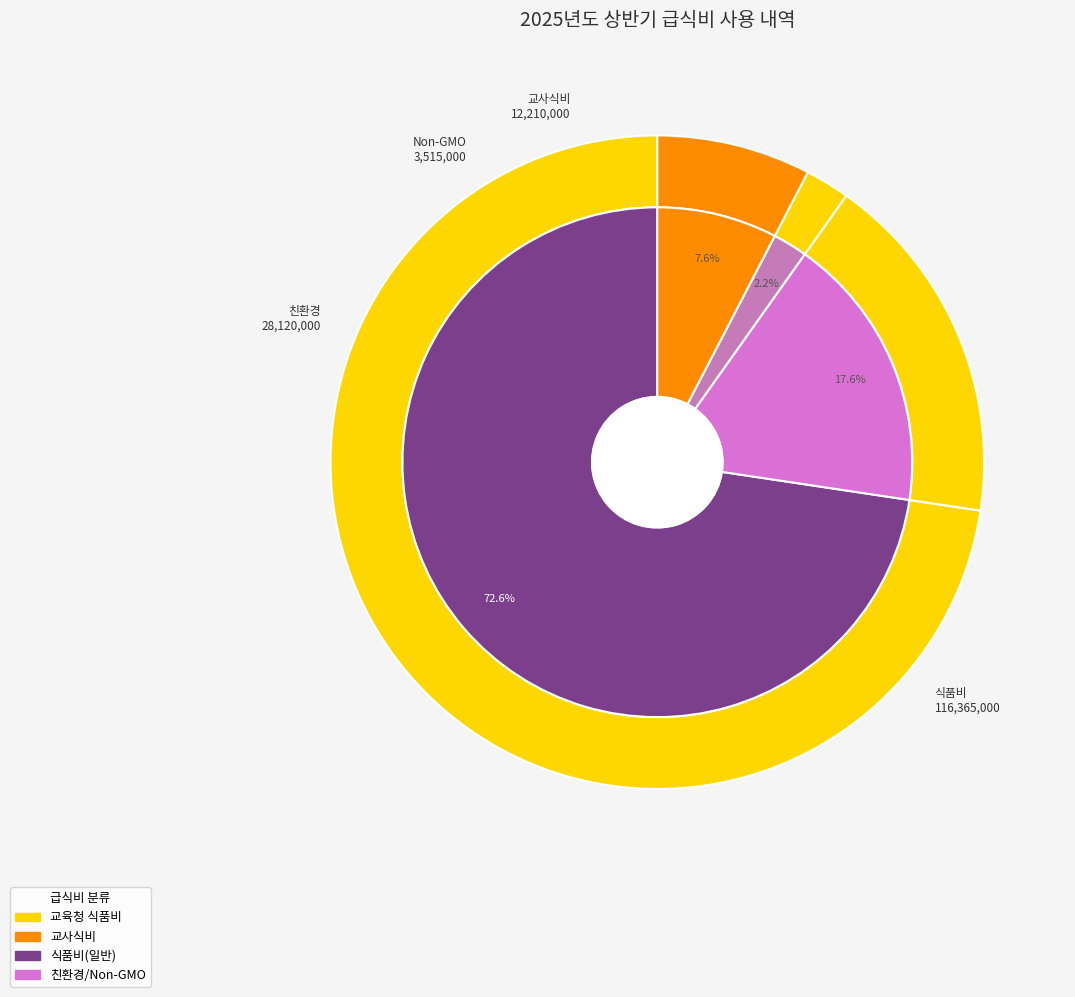

Does 친환경 account for over 50% of the chart?

No